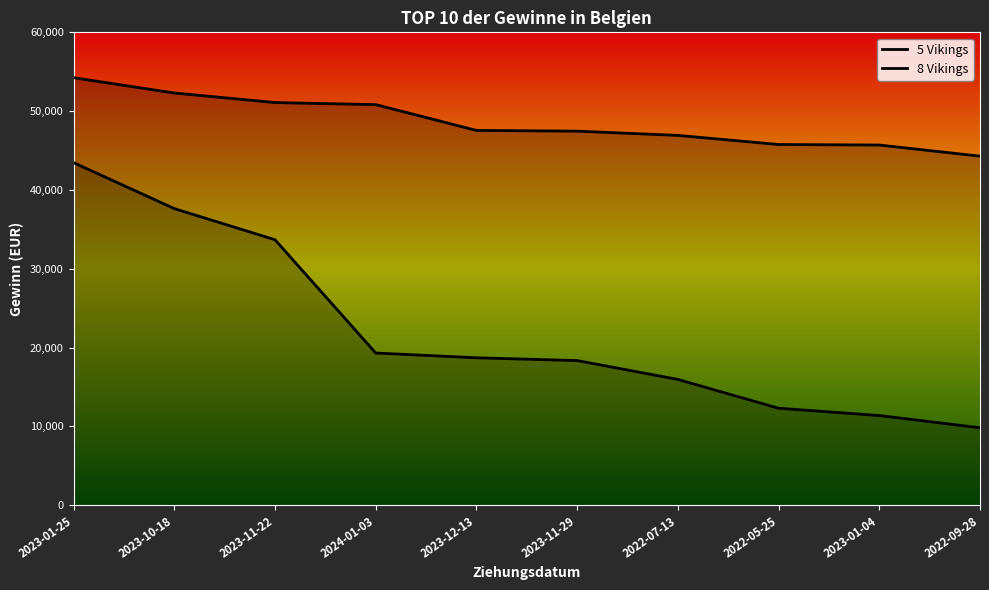

What is the difference between the highest and lowest values at 2023-01-04?

34321.8